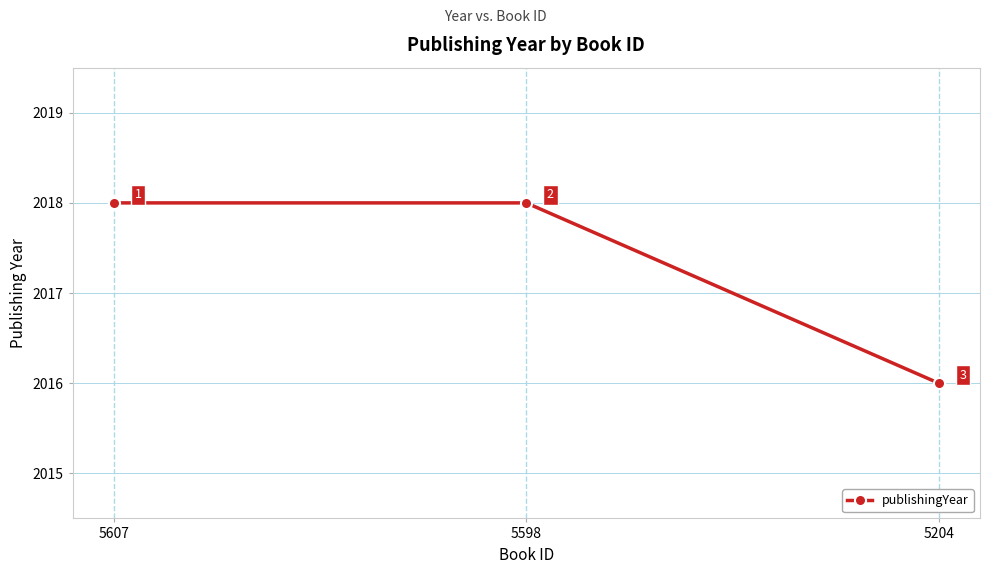

Reading left to right, extract all data points from this chart.

2018	2018	2016